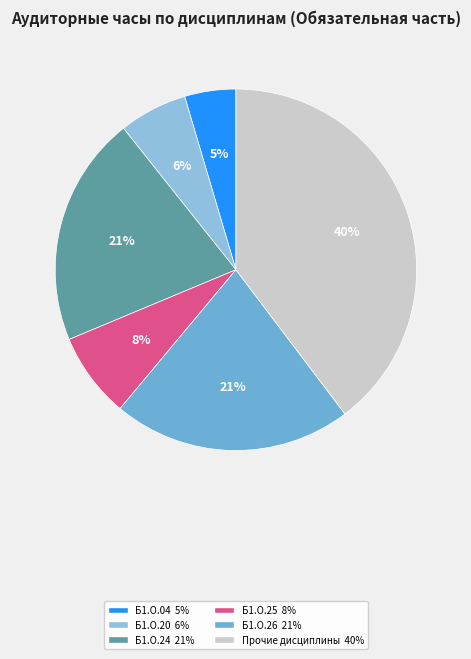

Does any single category account for the majority?

No